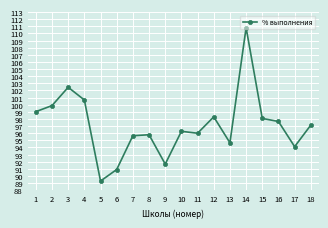

What is the value of the 14th point from the left?

110.8